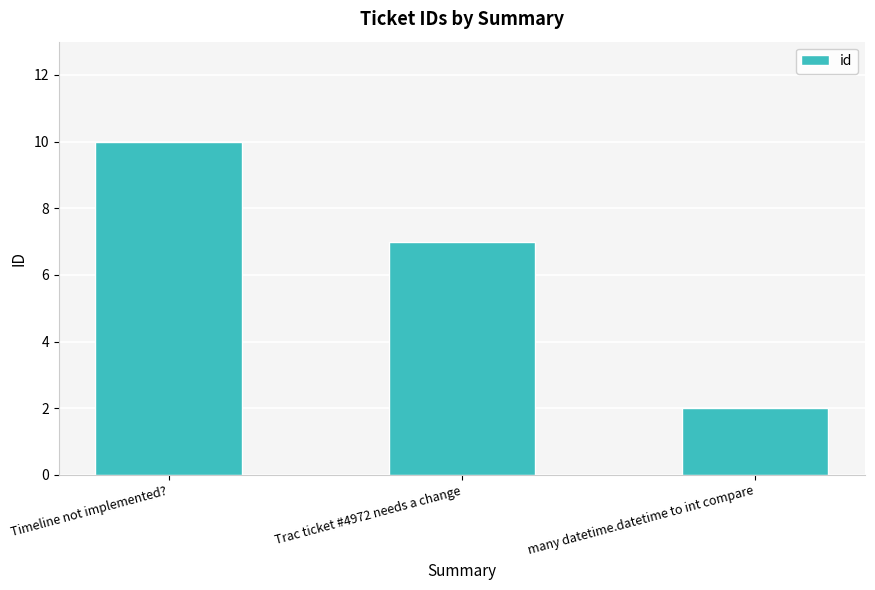

How many data points are less than 7?

1